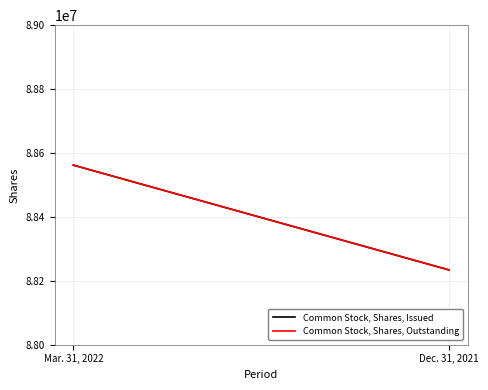

List the series in order of their peak value, highest first.

Common Stock, Shares, Issued, Common Stock, Shares, Outstanding